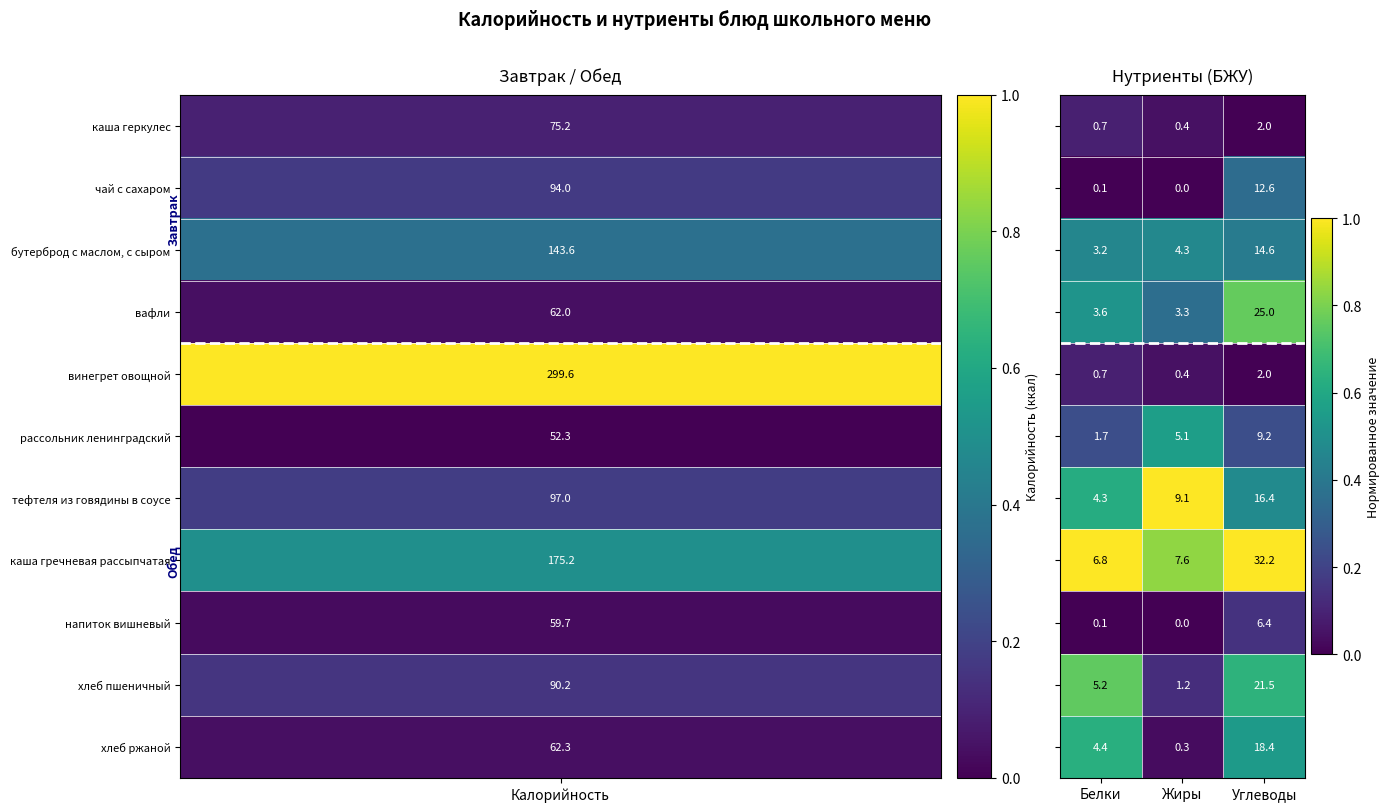

At which category does the chart reach its minimum across all series?

Жиры